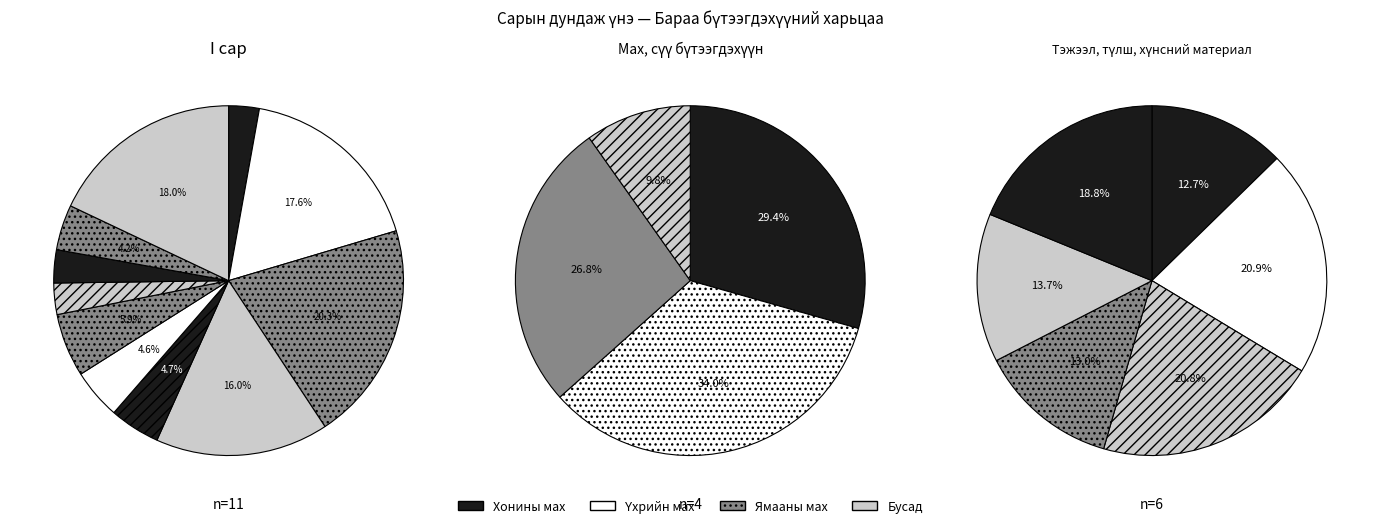

The Боодолтой өвс slice represents 29% of the pie. True or false?

False